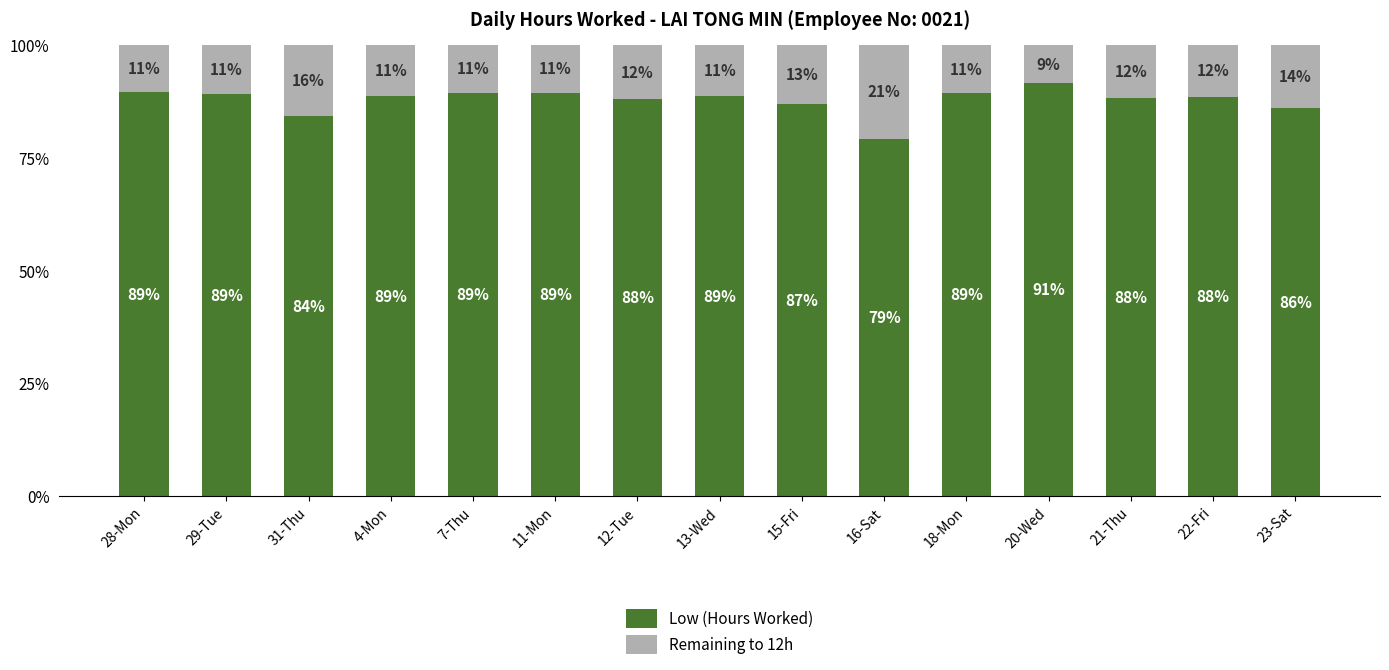

Rank the categories by Remaining to 12h value from highest to lowest.

16-Sat, 31-Thu, 23-Sat, 15-Fri, 12-Tue, 21-Thu, 22-Fri, 4-Mon, 13-Wed, 29-Tue, 18-Mon, 7-Thu, 11-Mon, 28-Mon, 20-Wed